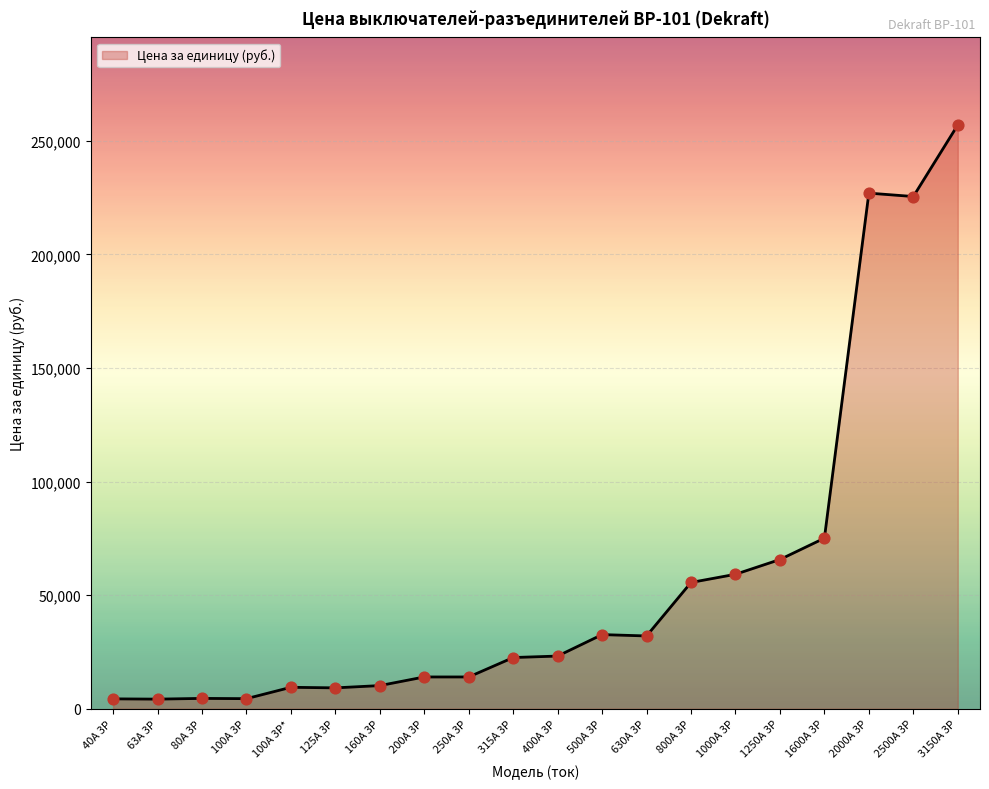

What is the change in value from 1000A 3P to 1250A 3P?

+6500